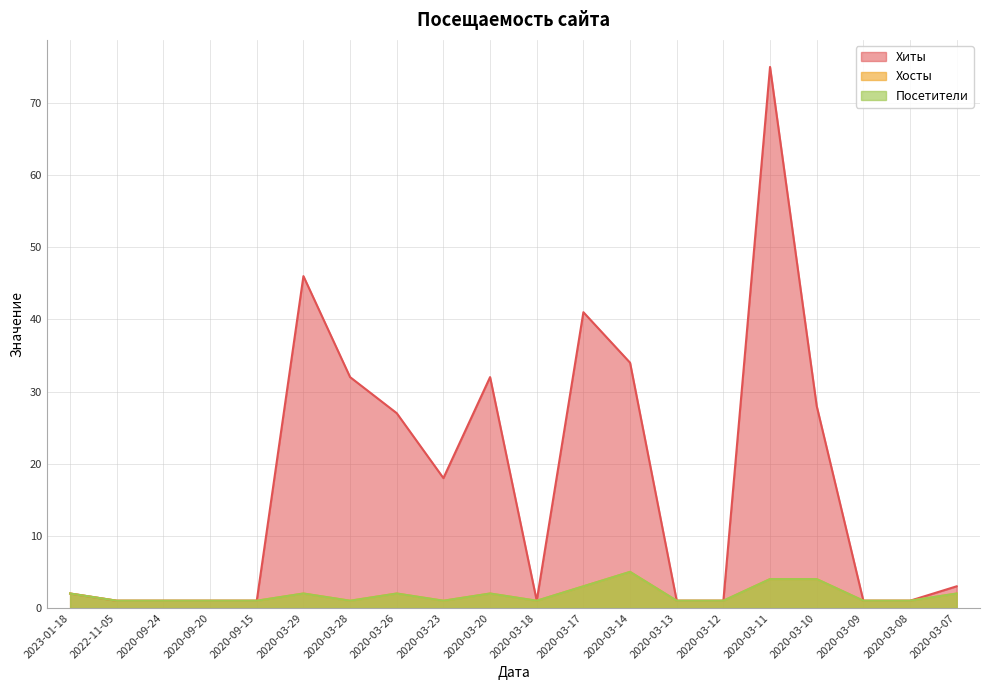

Reading right to left, transcribe all the data shown in this chart.

Хиты: 2020-03-07=3	2020-03-08=1	2020-03-09=1	2020-03-10=28	2020-03-11=75	2020-03-12=1	2020-03-13=1	2020-03-14=34	2020-03-17=41	2020-03-18=1	2020-03-20=32	2020-03-23=18	2020-03-26=27	2020-03-28=32	2020-03-29=46	2020-09-15=1	2020-09-20=1	2020-09-24=1	2022-11-05=1	2023-01-18=2
Хосты: 2020-03-07=2	2020-03-08=1	2020-03-09=1	2020-03-10=4	2020-03-11=4	2020-03-12=1	2020-03-13=1	2020-03-14=5	2020-03-17=3	2020-03-18=1	2020-03-20=2	2020-03-23=1	2020-03-26=2	2020-03-28=1	2020-03-29=2	2020-09-15=1	2020-09-20=1	2020-09-24=1	2022-11-05=1	2023-01-18=2
Посетители: 2020-03-07=2	2020-03-08=1	2020-03-09=1	2020-03-10=4	2020-03-11=4	2020-03-12=1	2020-03-13=1	2020-03-14=5	2020-03-17=3	2020-03-18=1	2020-03-20=2	2020-03-23=1	2020-03-26=2	2020-03-28=1	2020-03-29=2	2020-09-15=1	2020-09-20=1	2020-09-24=1	2022-11-05=1	2023-01-18=2